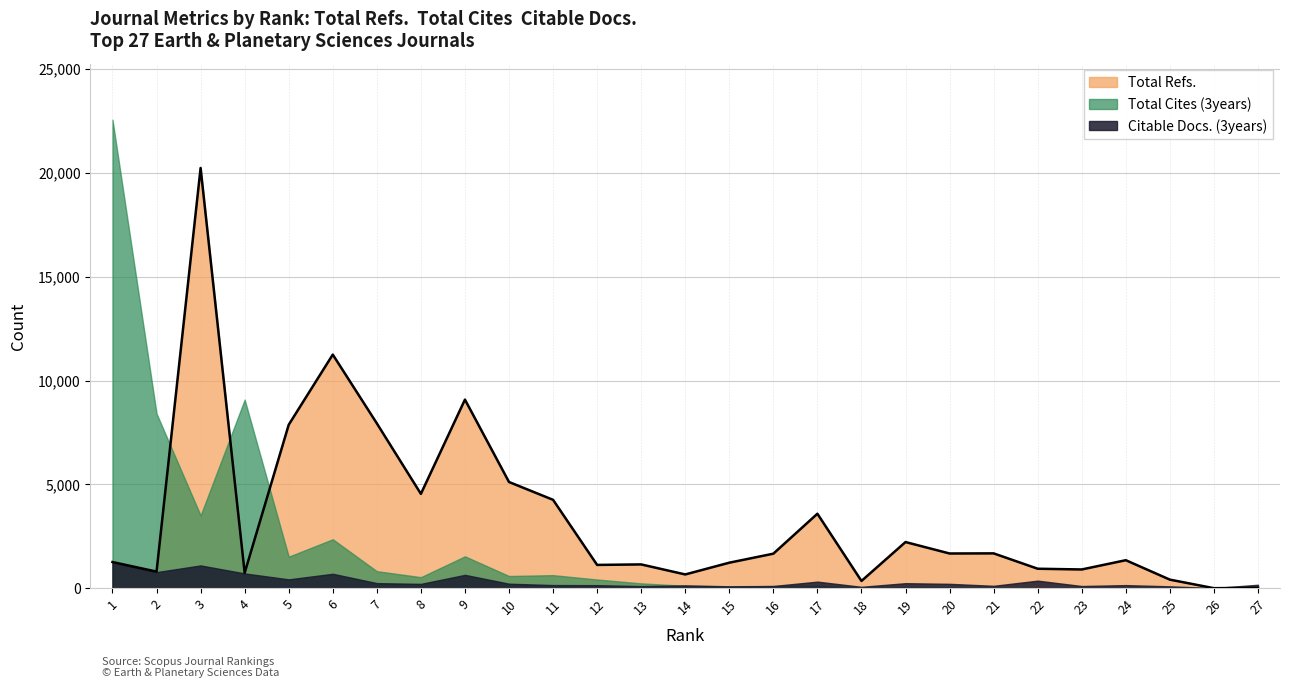

Is the value of Total Cites (3years) at 18 greater than the value of Citable Docs. (3years) at 22?

No